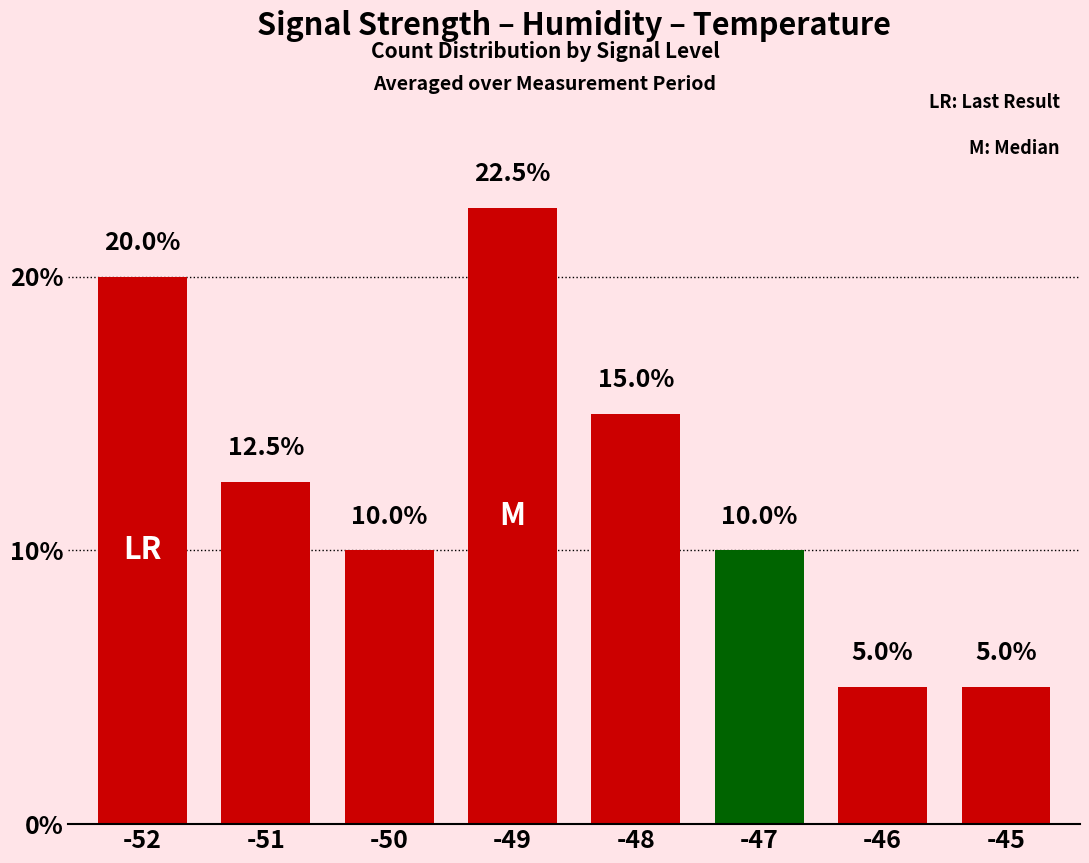

The value at -52 is 20.0. True or false?

True